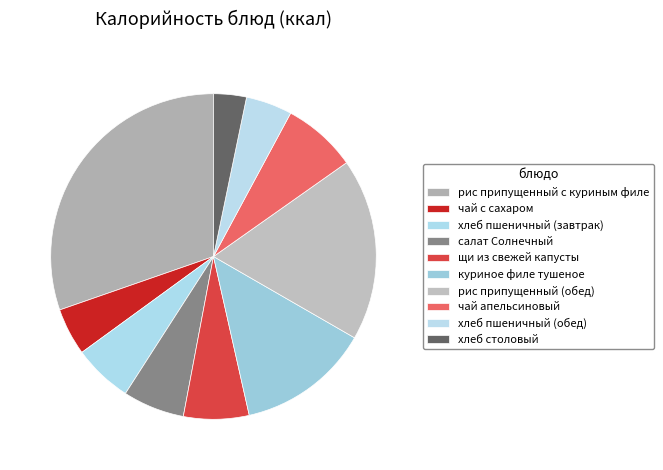

How many slices are in this pie chart?

10